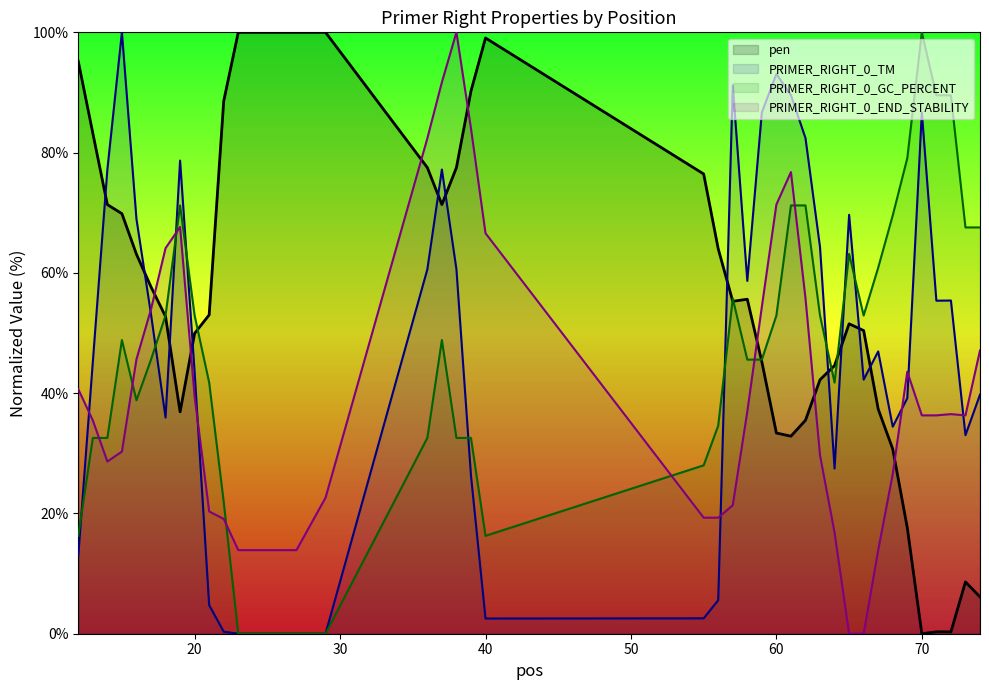

What is the maximum value for PRIMER_RIGHT_0_END_STABILITY?

100.0